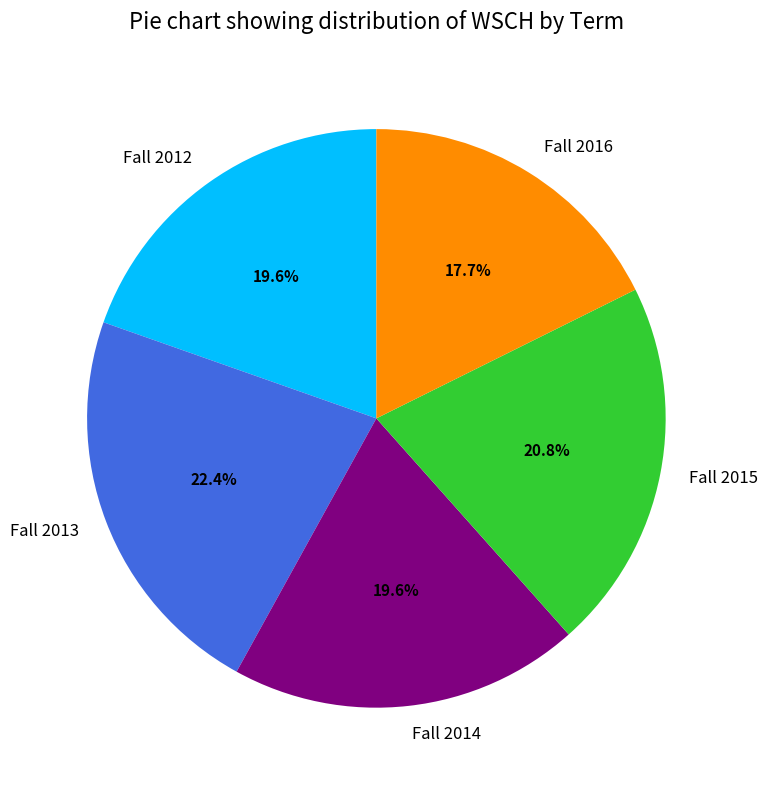

Count the number of slices in the pie.

5